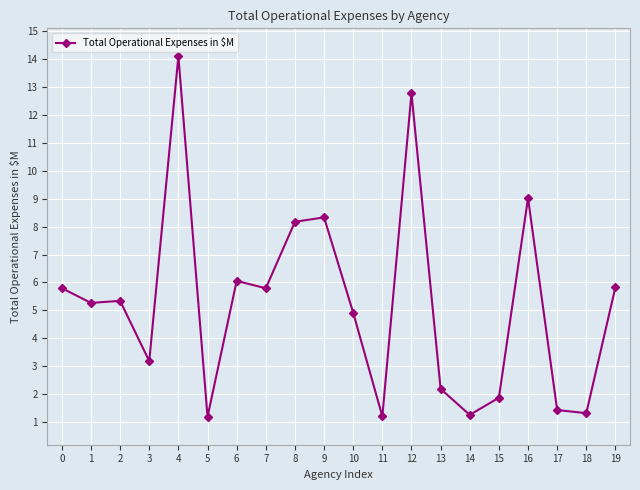

What value does the data have at 2?

5.3